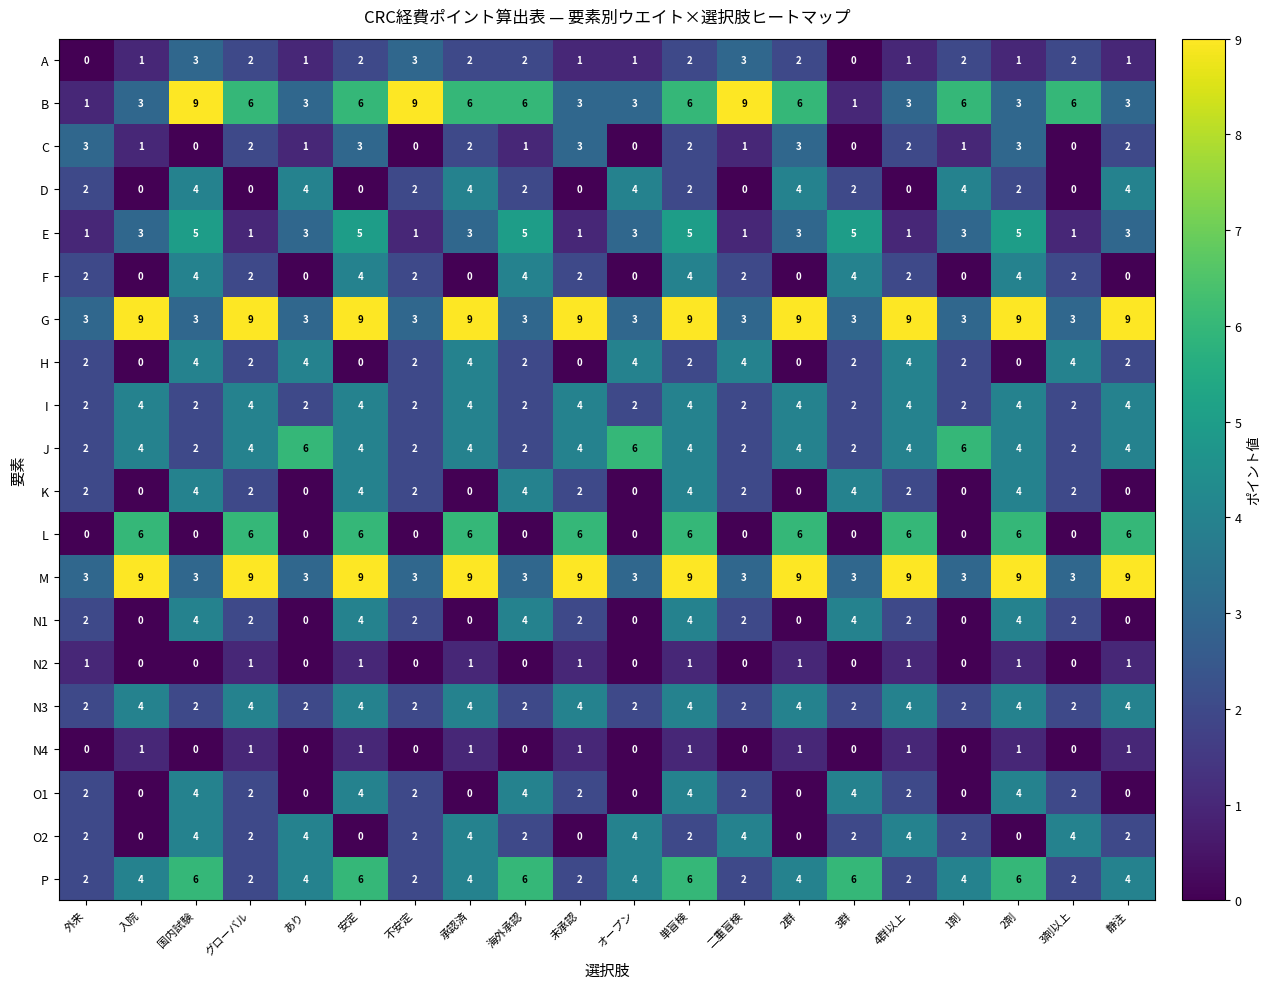

The value of D at 承認済 is 2. True or false?

False